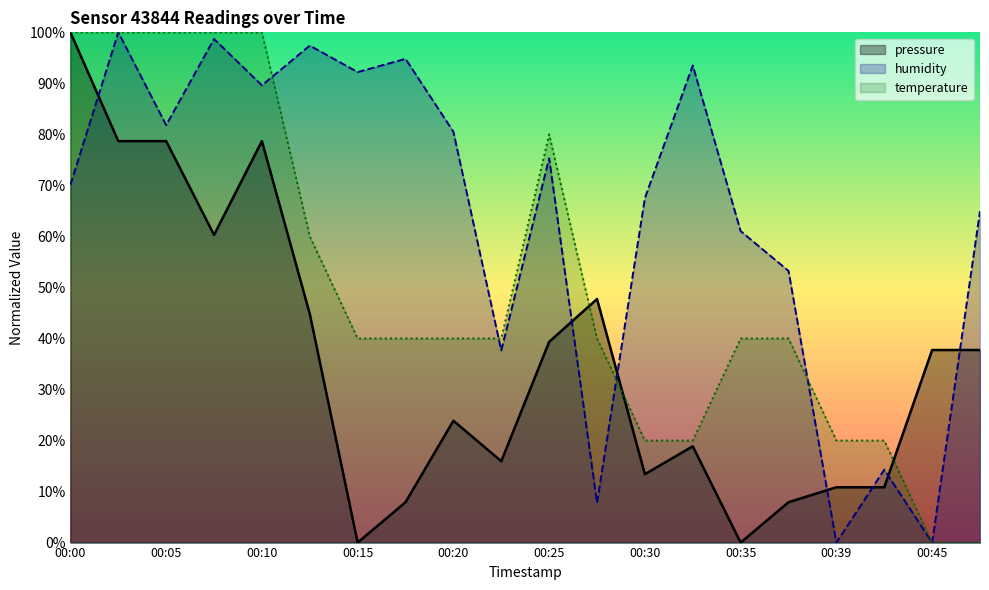

How many lines are shown in the chart?

3